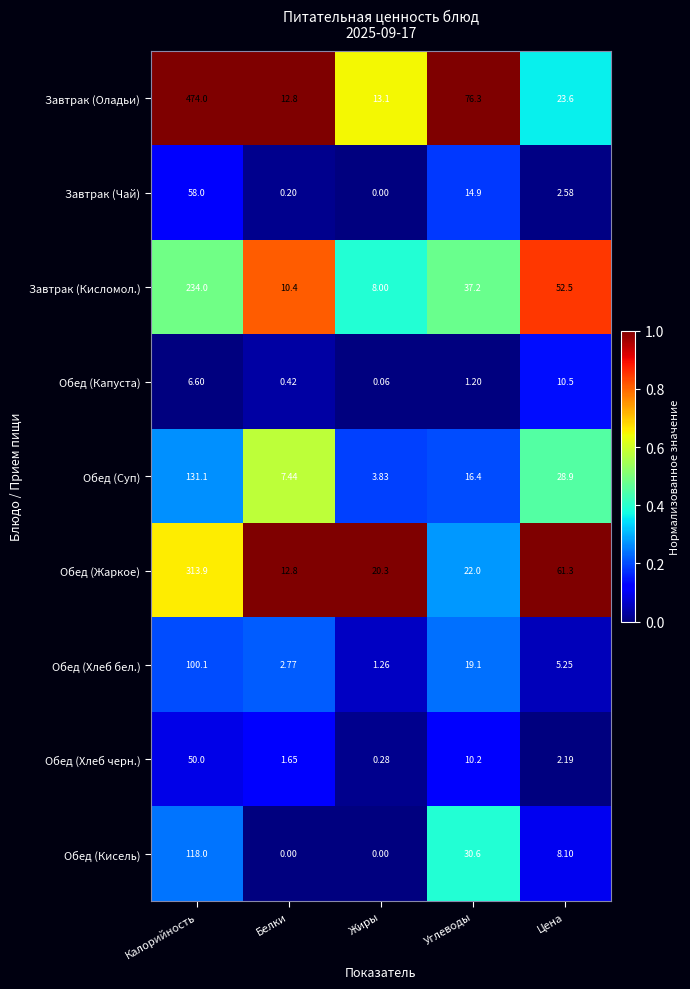

Where does the Завтрак (Оладьи) series first go above 23?

Калорийность